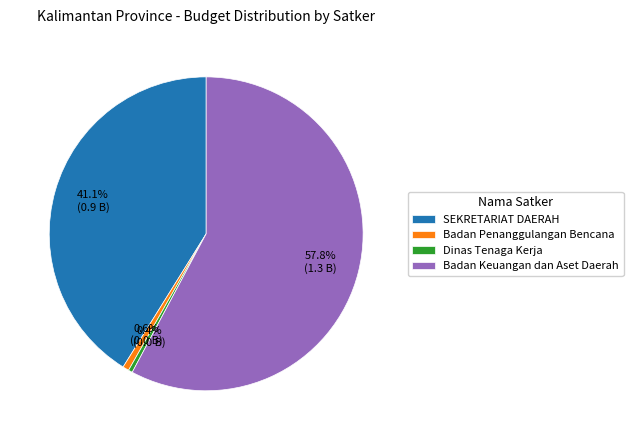

Which slice is the largest?

Badan Keuangan dan Aset Daerah